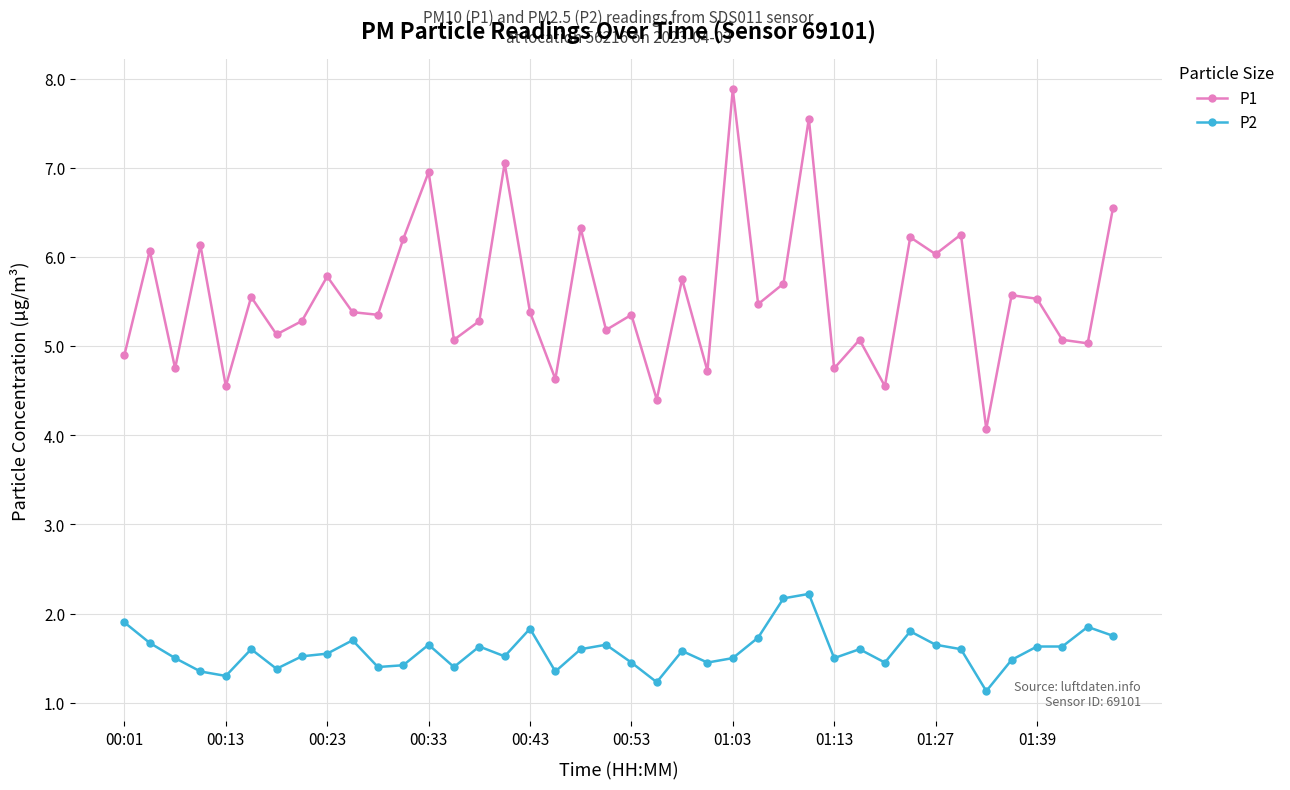

What is the maximum value for P2?

2.2